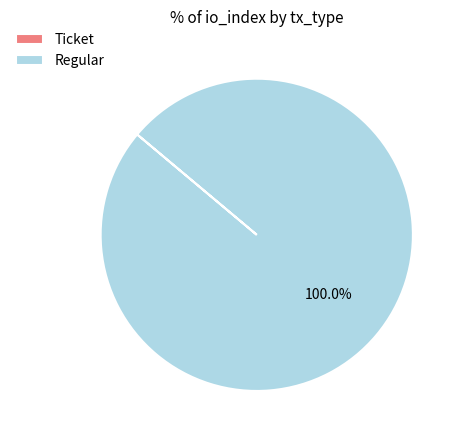

What is the largest slice in the pie chart?

Regular